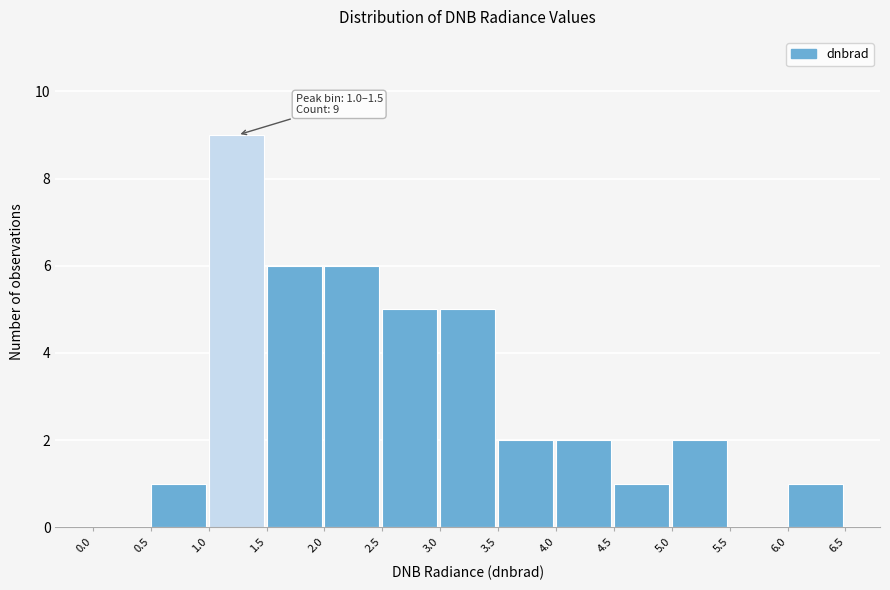

Which range on the x-axis has the tallest bar?

1.0 to 1.5